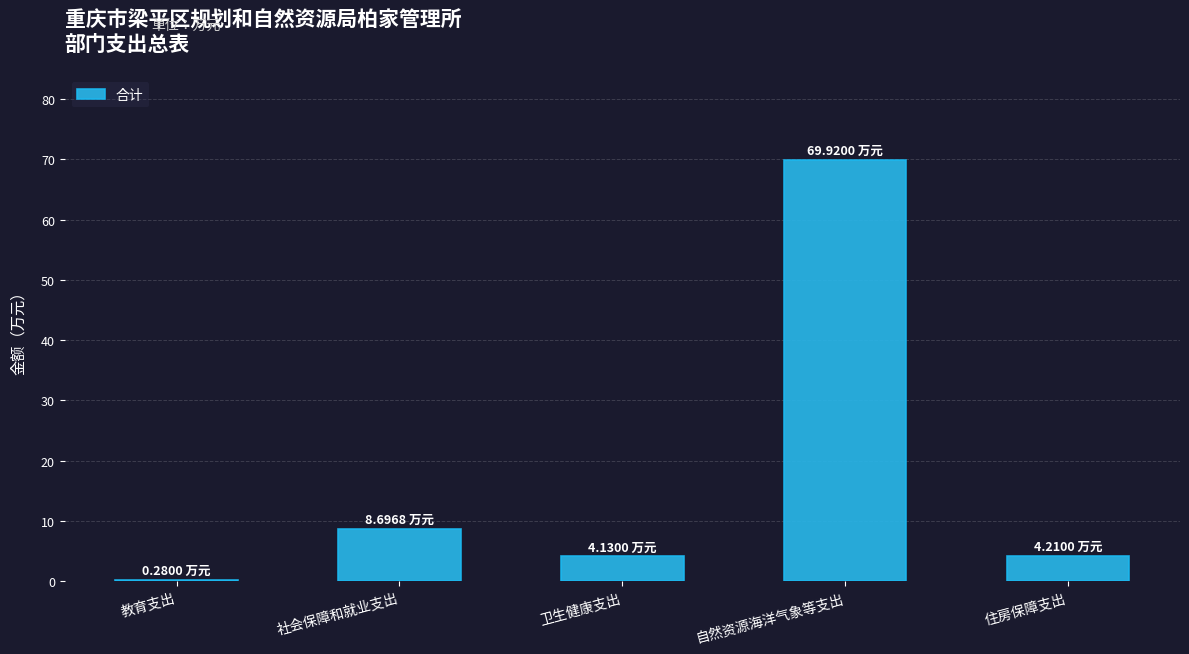

At which label is the value closest to 35?

社会保障和就业支出